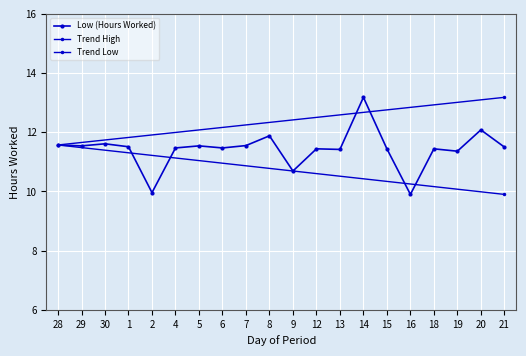

What is the difference between the values at 13 and 7?

0.1